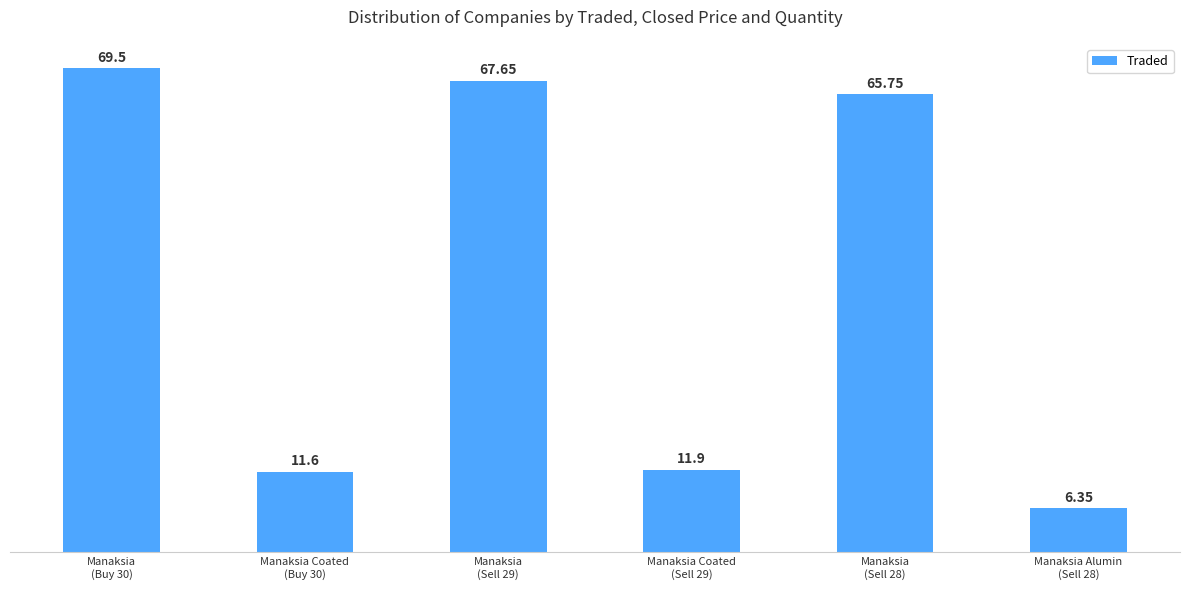

What value does the data have at Manaksia
(Buy 30)?

69.5